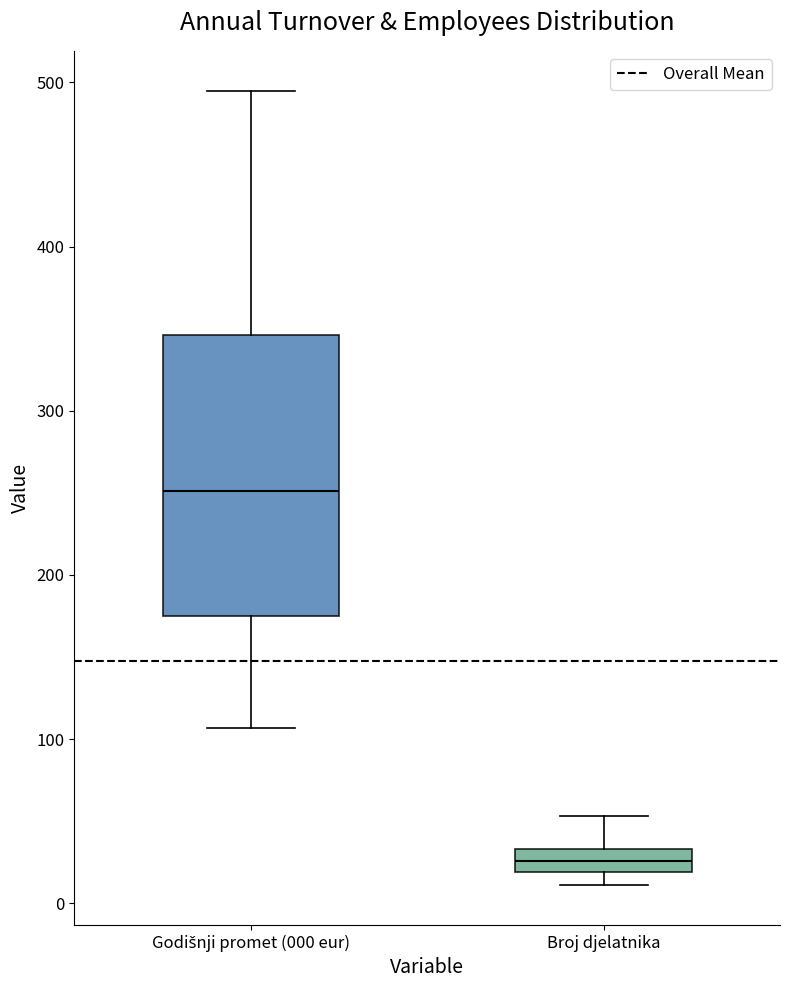

Which box is the tallest, from its lower edge to its upper edge?

Godišnji promet (000 eur)